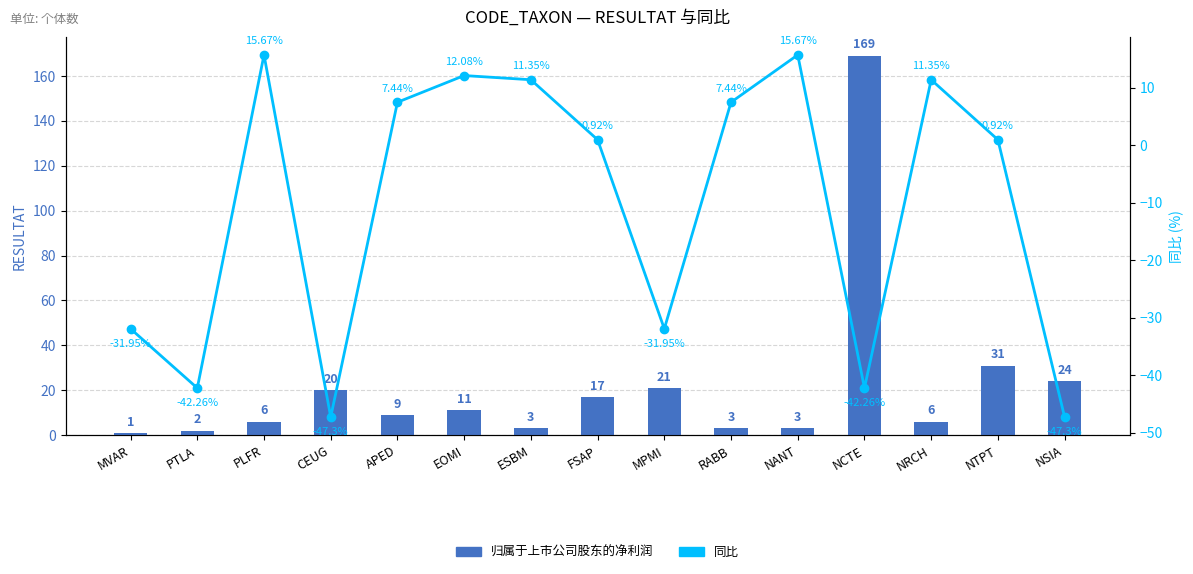

What are all the series names shown in the legend?

归属于上市公司股东的净利润, 同比